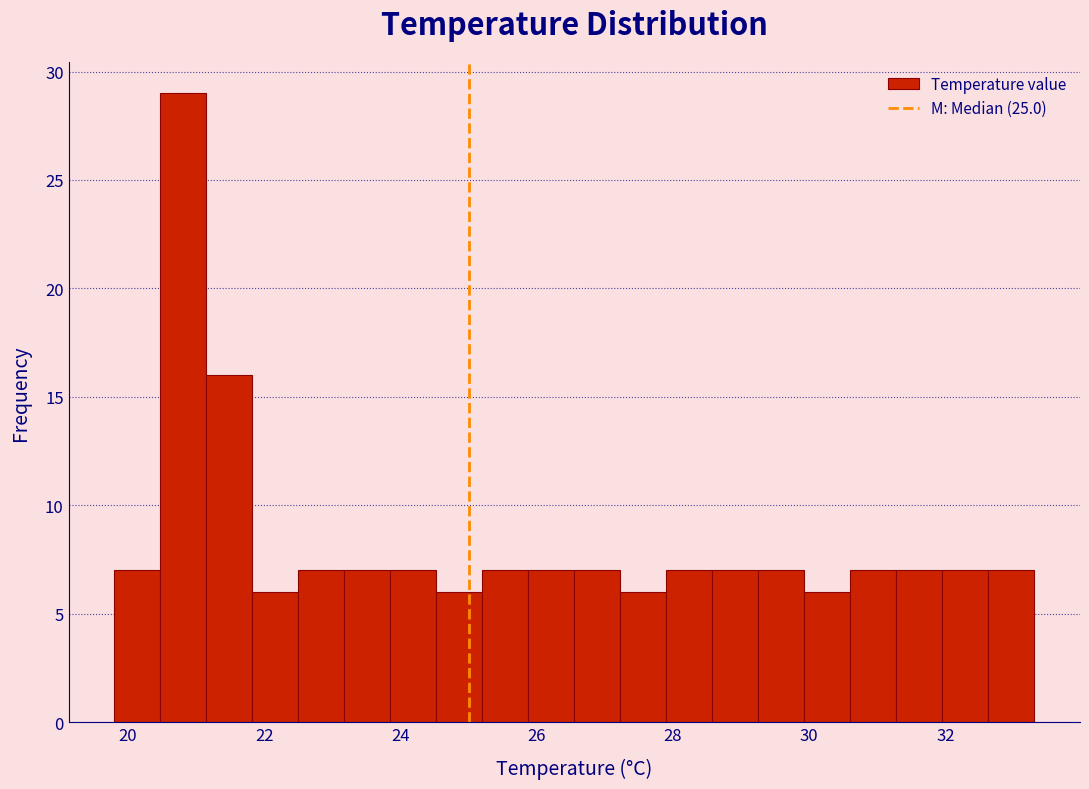

Read against the x-axis, roughly where is the centre of the tallest bar?

20.8